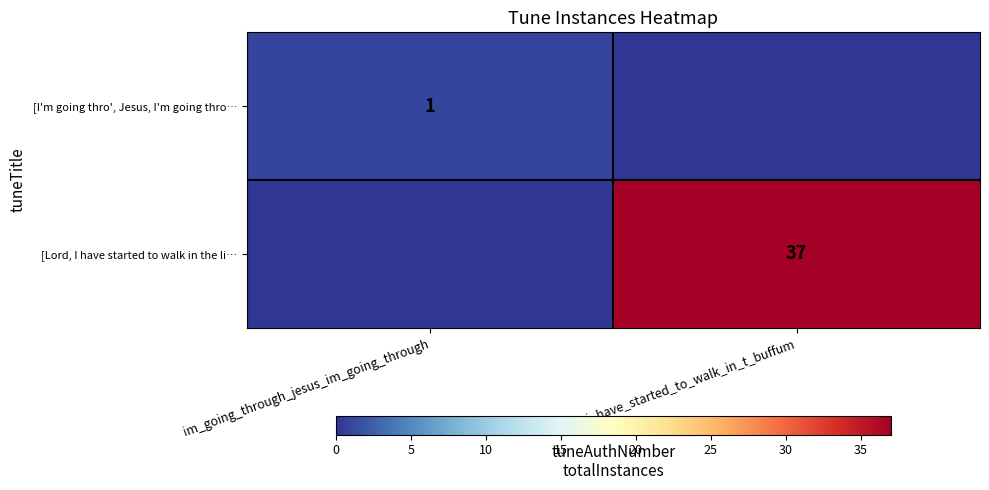

What is the spread (max minus min) of values at im_going_through_jesus_im_going_through?

1